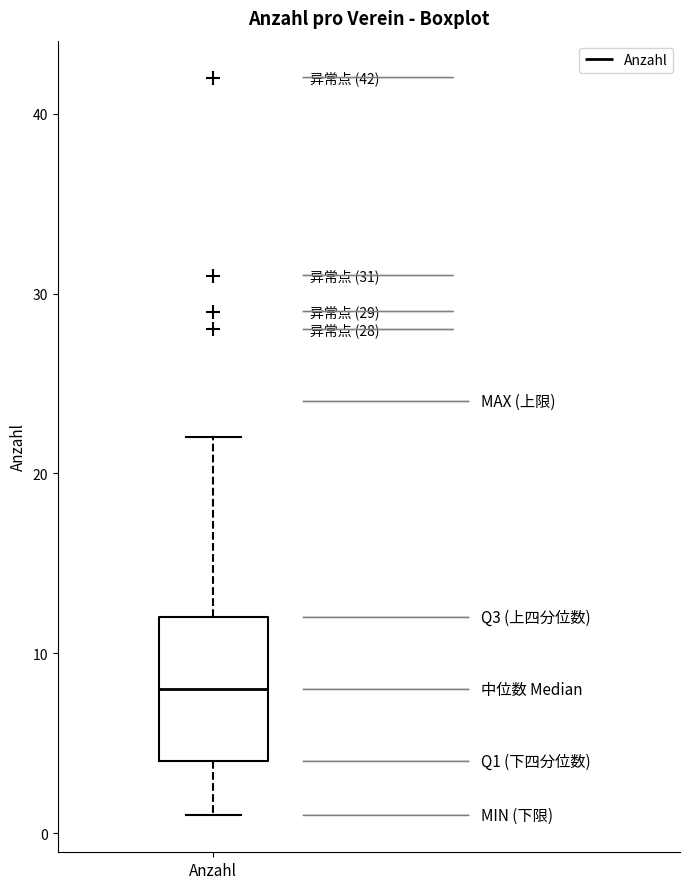

Where is the lower edge of the box for Anzahl on the y-axis? The values are not printed on the chart, so give them approximately, as read against the axis.

4